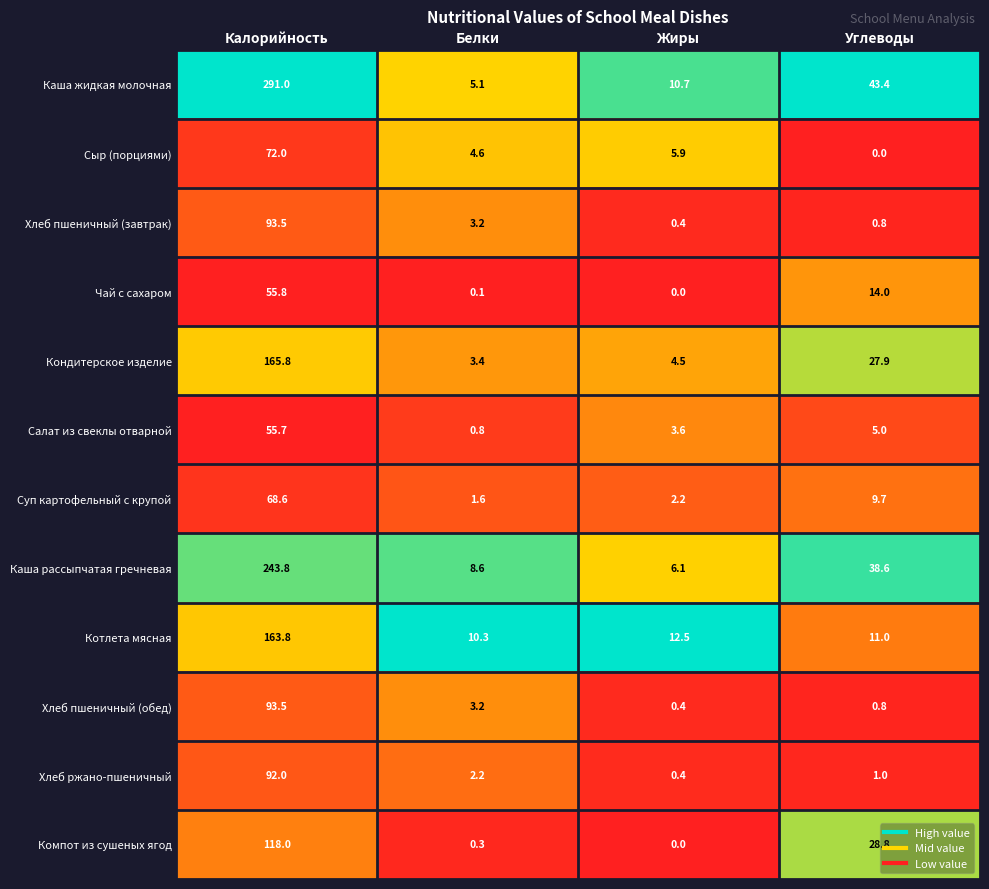

True or false: Сыр (порциями) has a value of 0.0 at Углеводы.

True